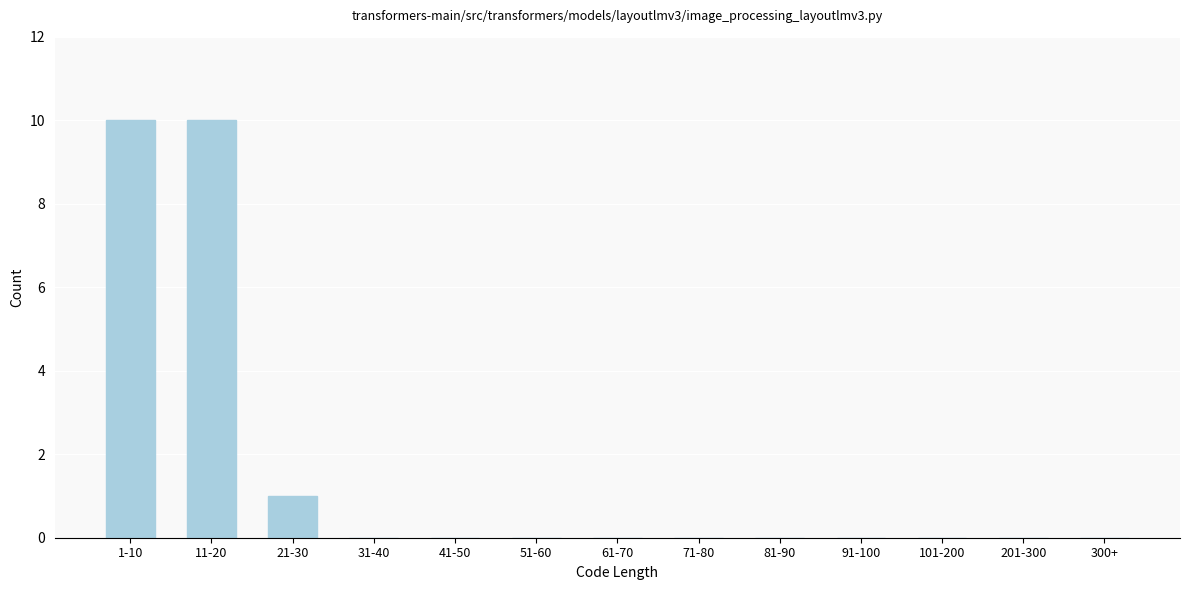

Reading right to left, extract all data points from this chart.

300+=0	201-300=0	101-200=0	91-100=0	81-90=0	71-80=0	61-70=0	51-60=0	41-50=0	31-40=0	21-30=1	11-20=10	1-10=10